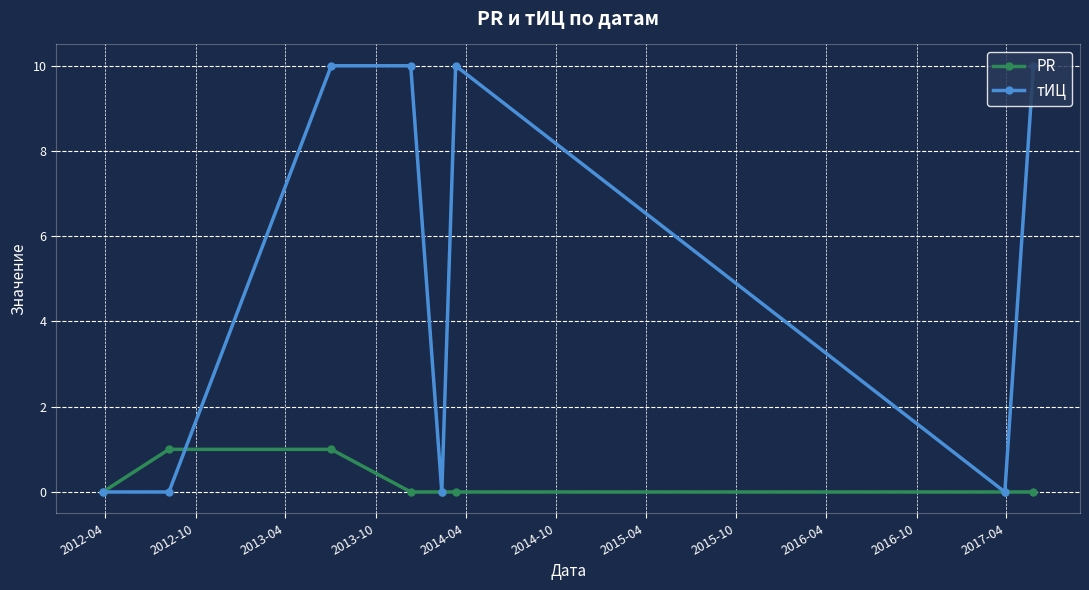

Count the number of data series in this chart.

2